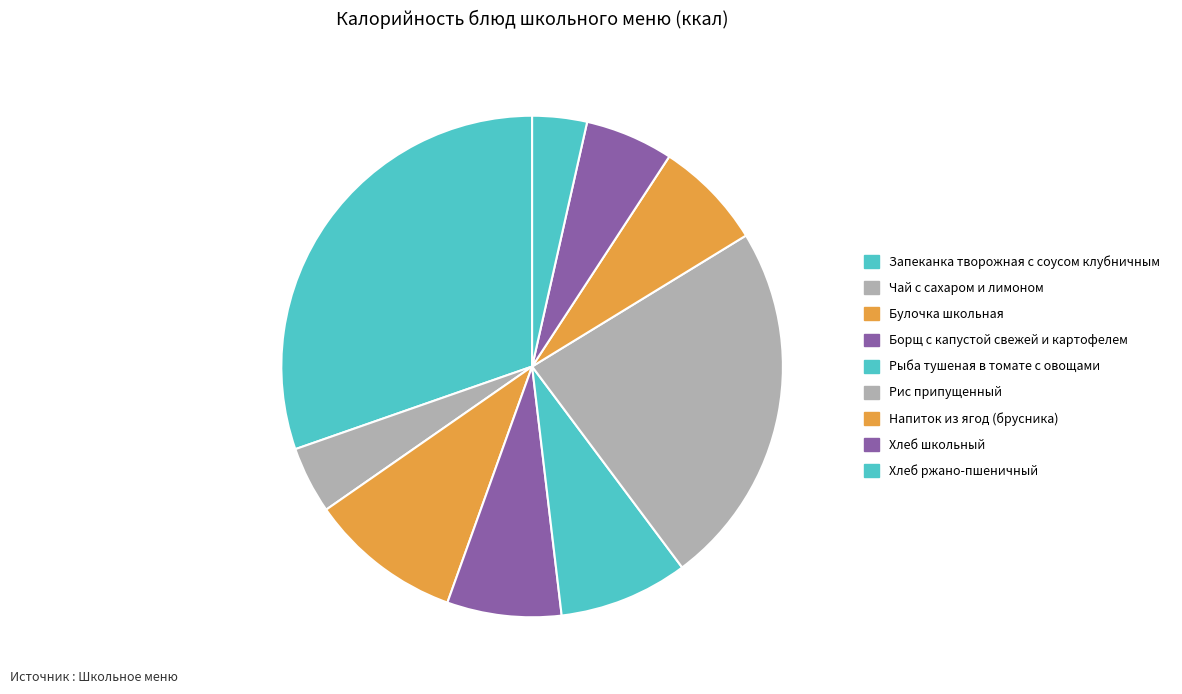

How many segments does this pie chart have?

9